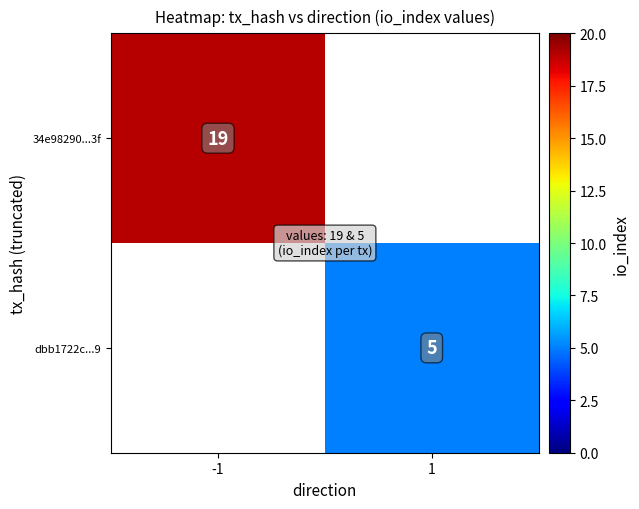

Is it true that dbb1722c...9 equals 3 at 1?

False